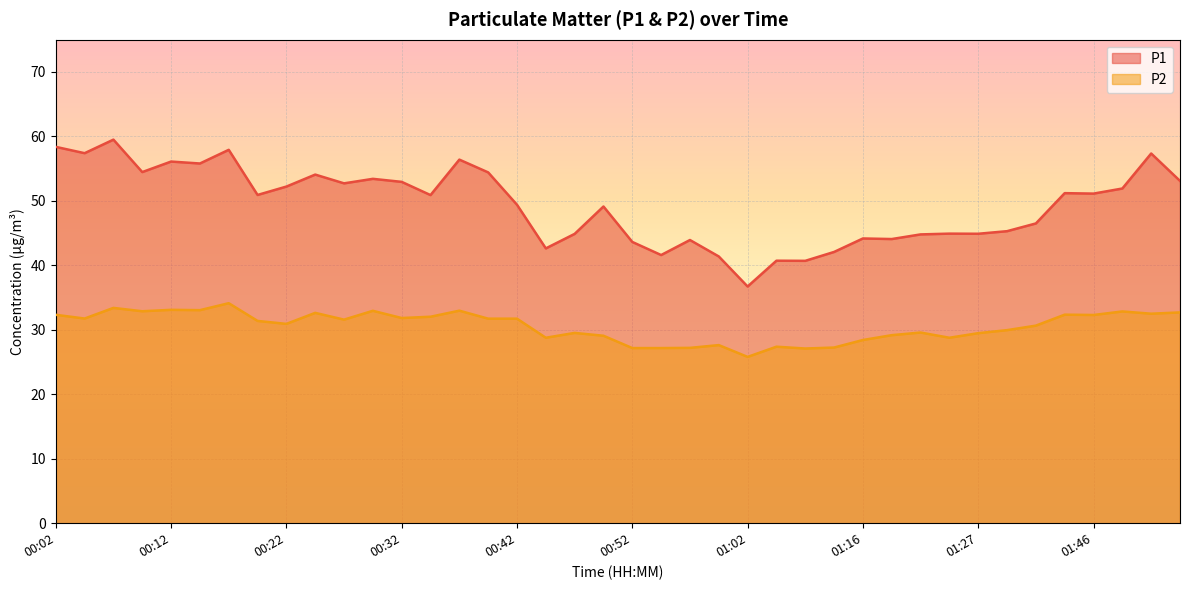

What is the spread (max minus min) of values at 00:22?

21.3